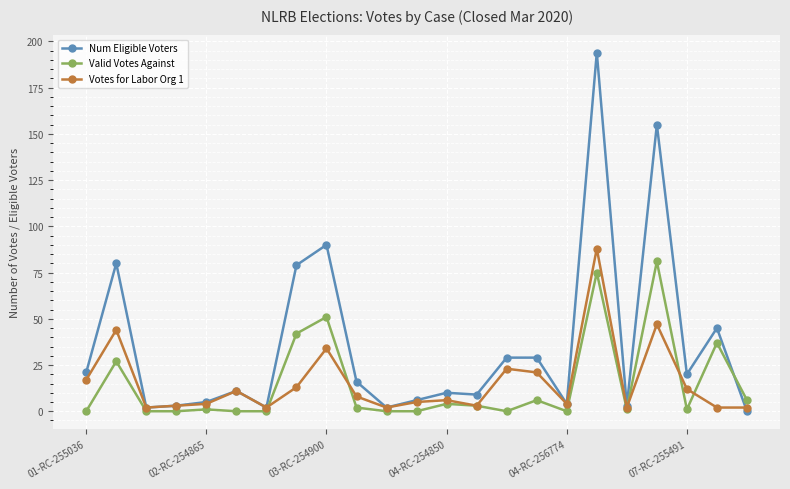

Which series has the largest total across all categories?

Num Eligible Voters